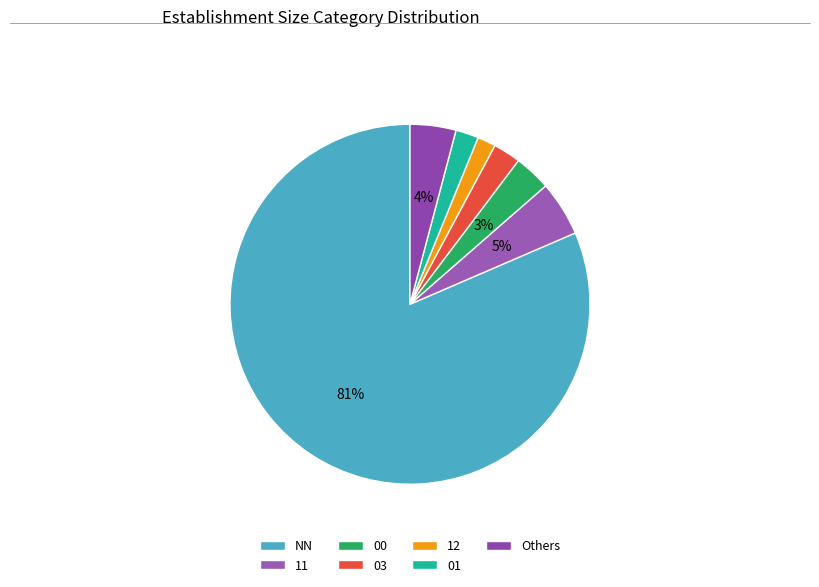

Count the number of slices in the pie.

7